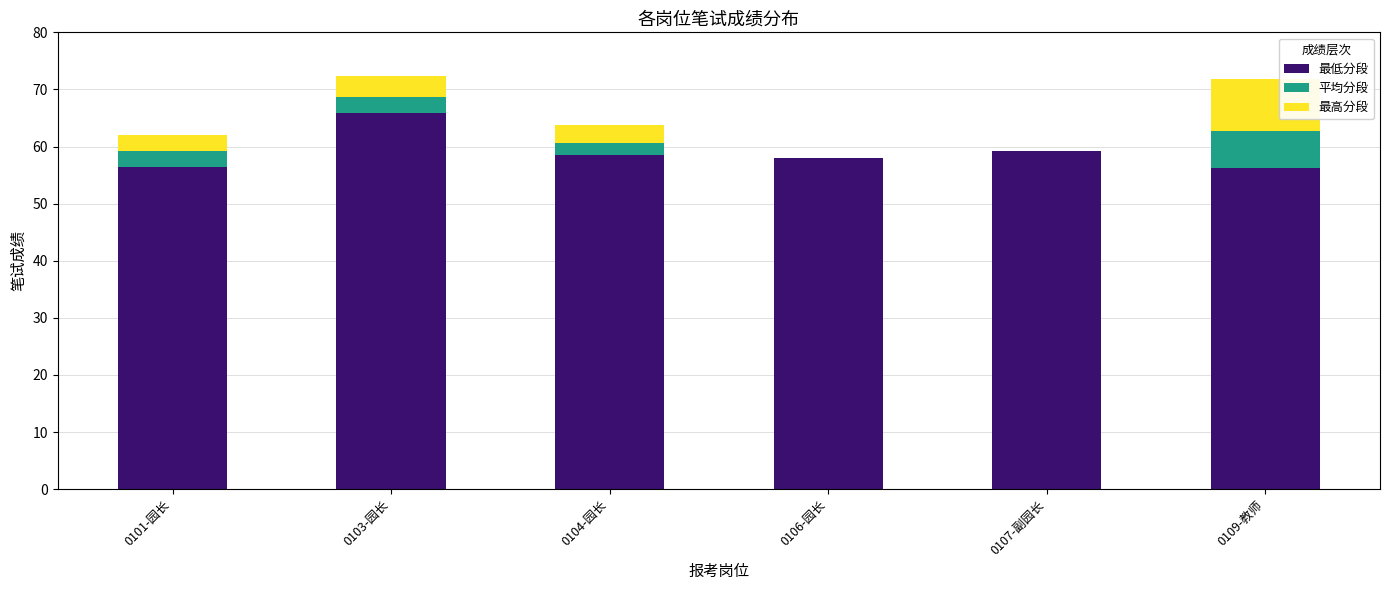

What is the approximate value of 最低分段 at 0104-园长?

58.5